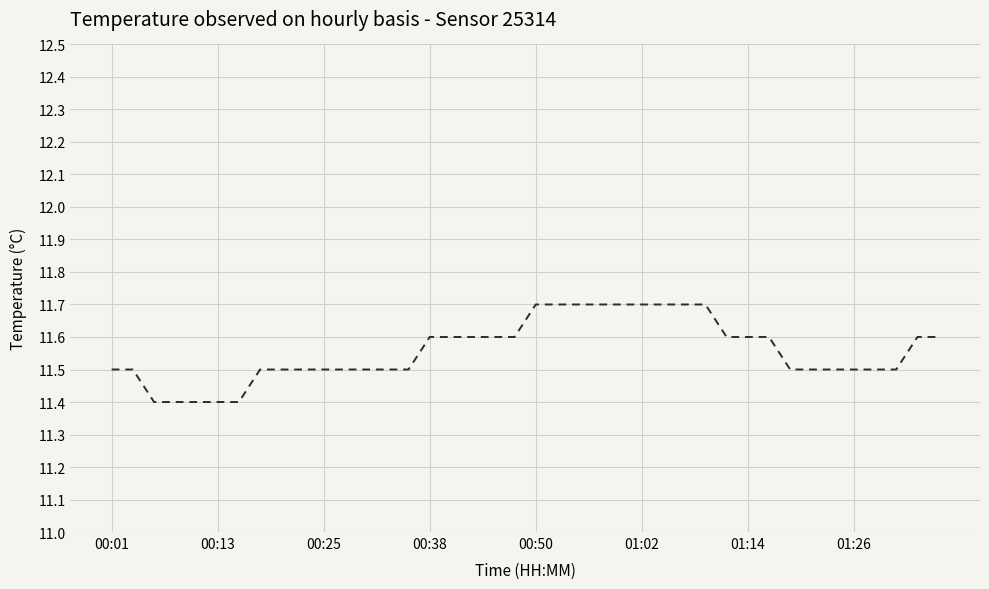

What is the smallest value displayed?

11.4